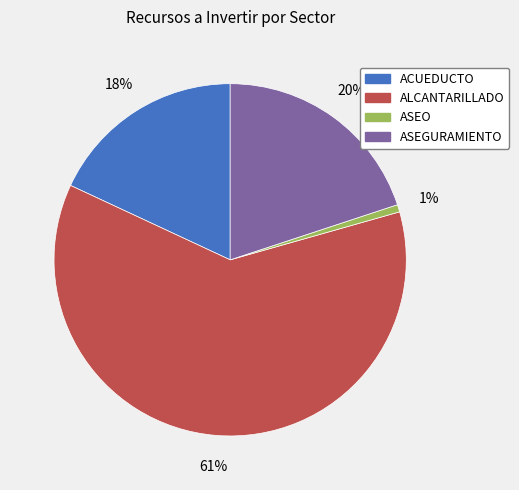

Combined, do ASEGURAMIENTO and ACUEDUCTO account for over 50%?

No